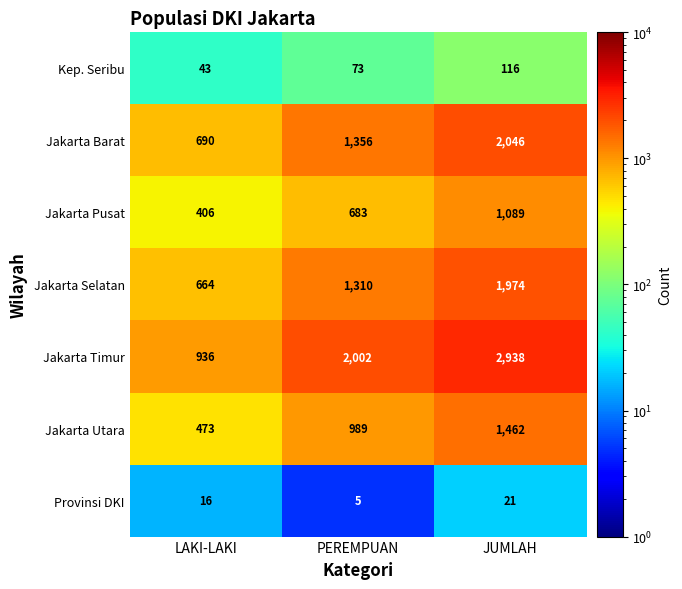

At which category is the sum across all series the highest?

JUMLAH